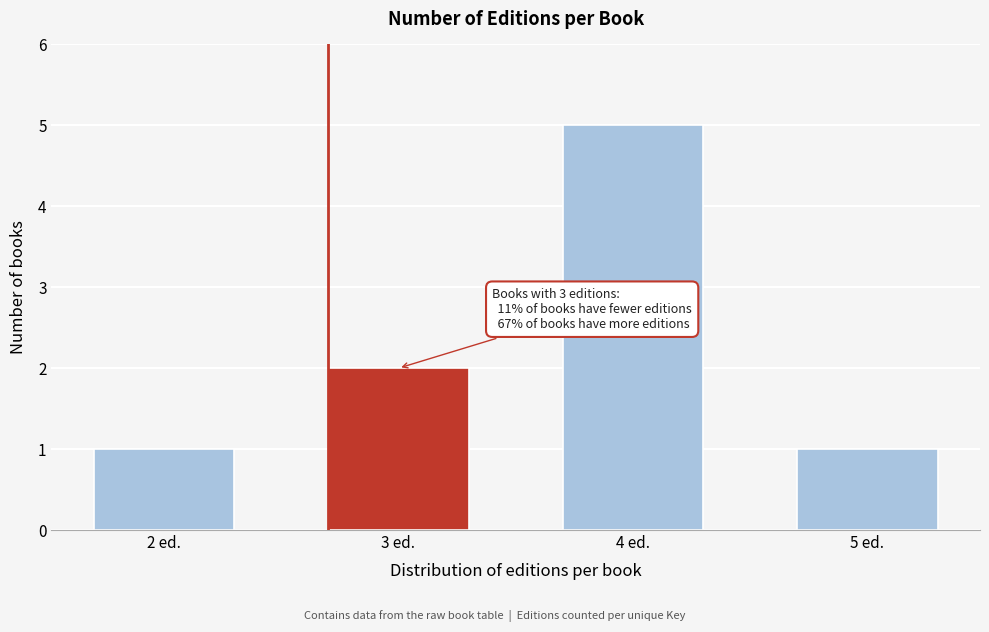

Reading left to right, list all the values displayed in this chart.

2 ed.=1	3 ed.=2	4 ed.=5	5 ed.=1